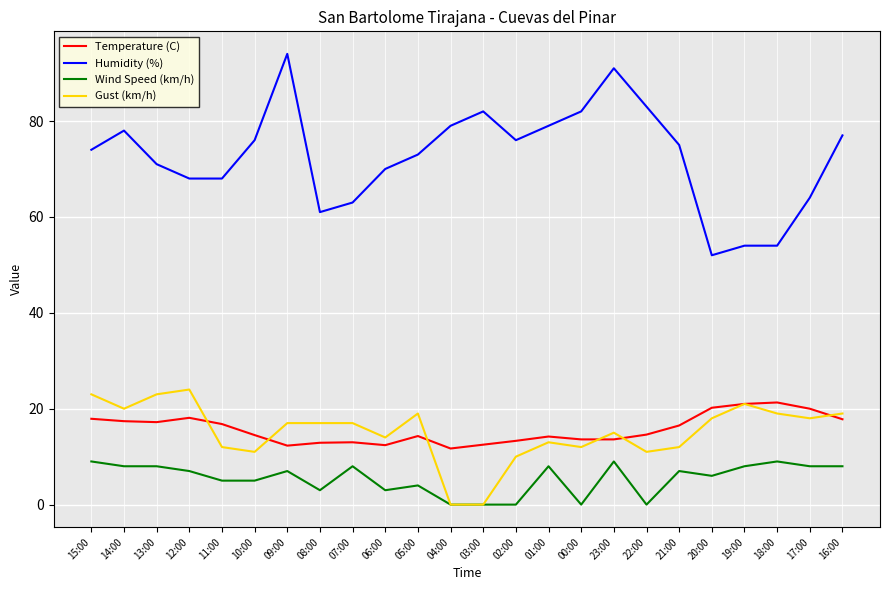

True or false: Humidity (%) and Wind Speed (km/h) cross at least once.

False